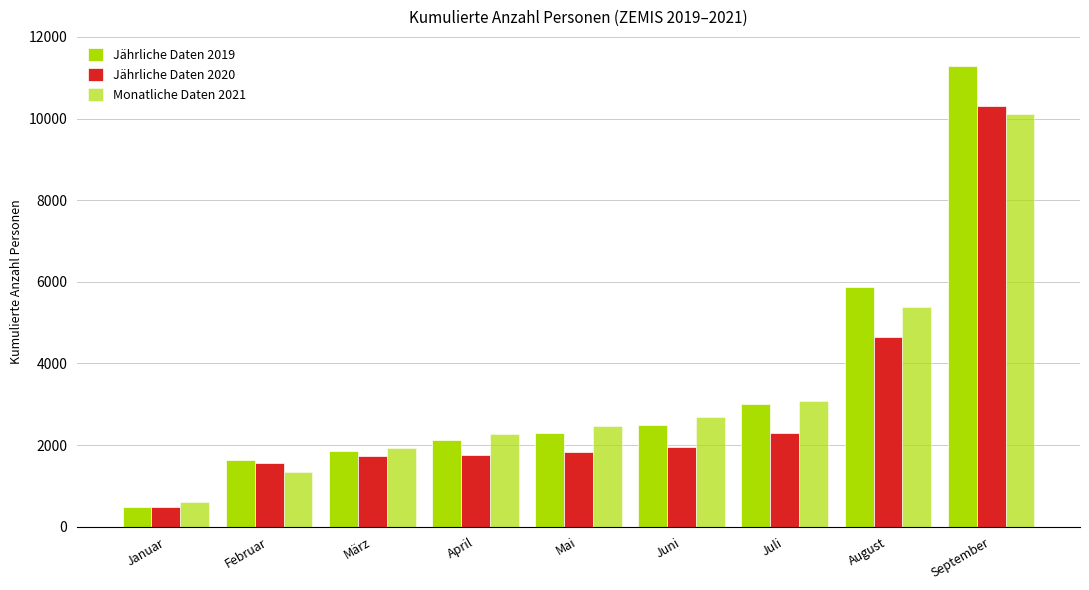

What is the label of the 2nd bar from the right?

August